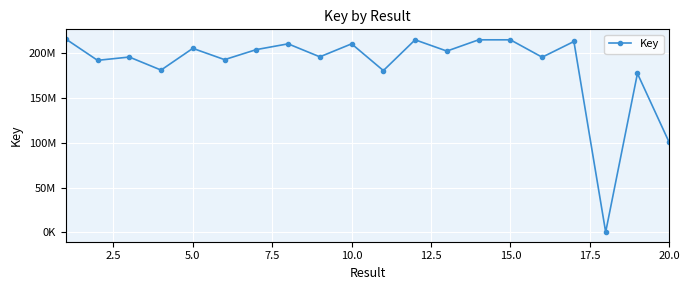

Is this an area chart (filled region under the line)?

No